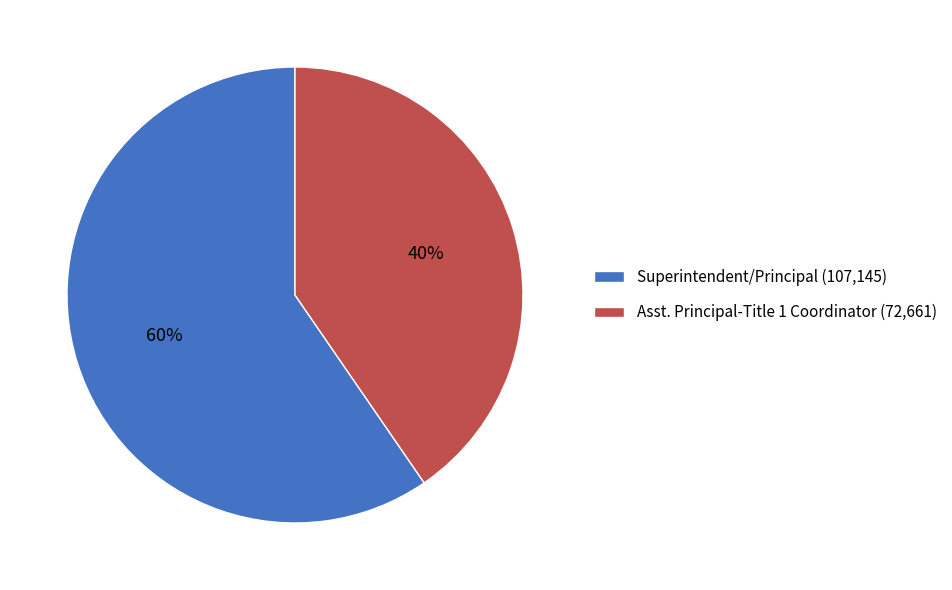

To the nearest percent, what portion does Superintendent/Principal represent?

60%